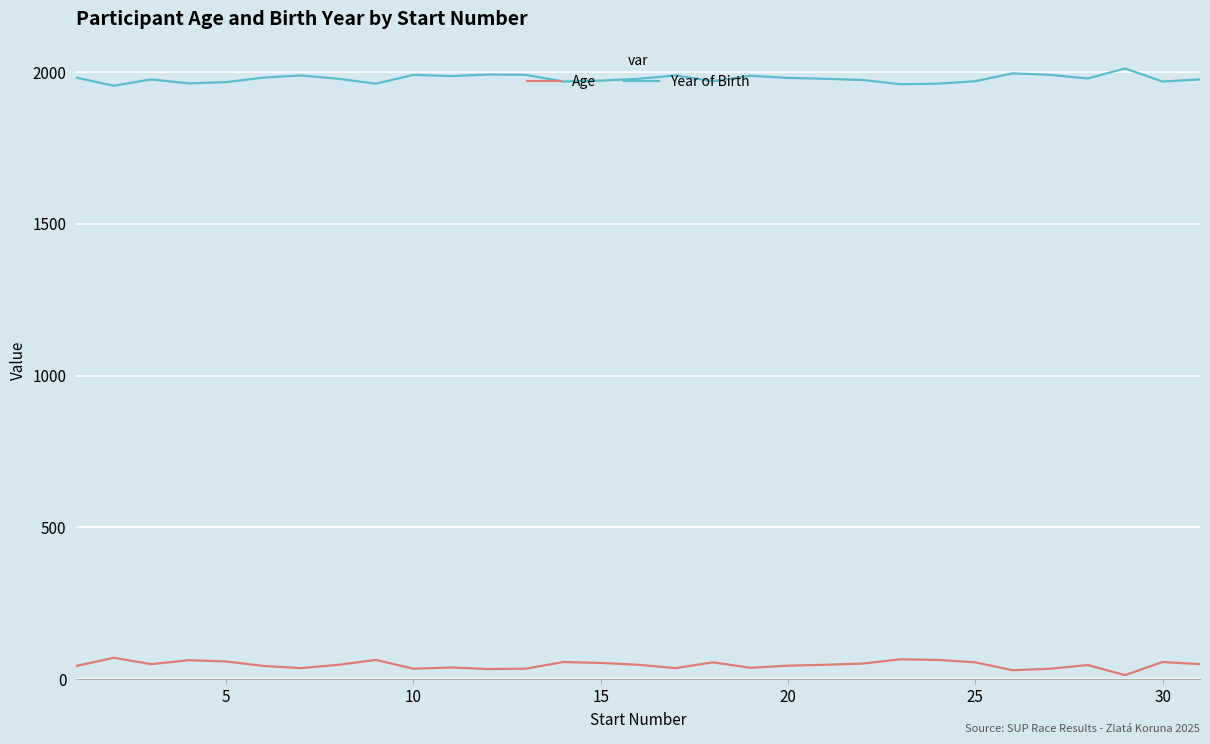

What is the difference between the maximum and second lowest values in the Age series?

41